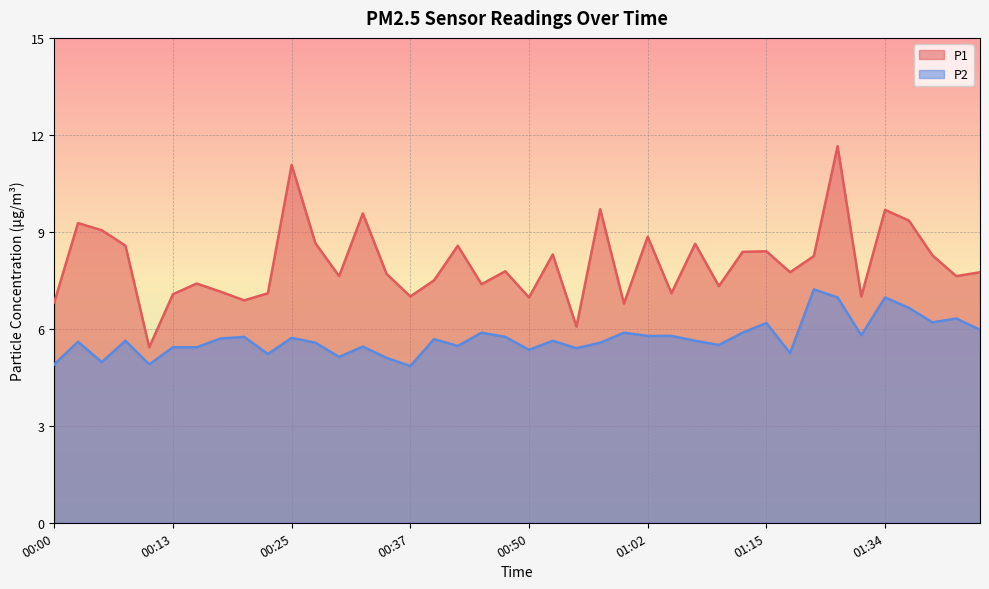

List the labels in order of P2 value, smallest first.

00:37, 00:00, 00:10, 00:05, 00:35, 00:30, 00:23, 01:17, 00:50, 00:55, 00:13, 00:15, 00:32, 00:42, 01:09, 00:27, 00:57, 00:03, 00:08, 00:52, 01:07, 00:40, 00:18, 00:25, 00:20, 00:47, 01:02, 01:05, 01:32, 00:45, 01:00, 01:12, 01:44, 01:15, 01:39, 01:42, 01:37, 01:29, 01:34, 01:26